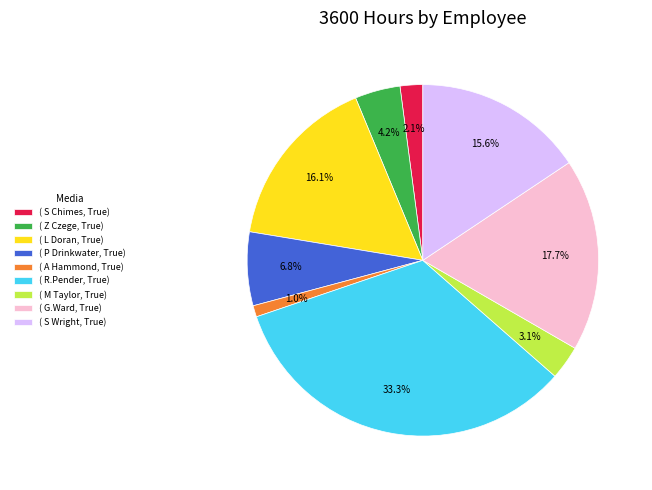

Which has a higher value, ( S Wright, True) or ( G.Ward, True)?

( G.Ward, True)